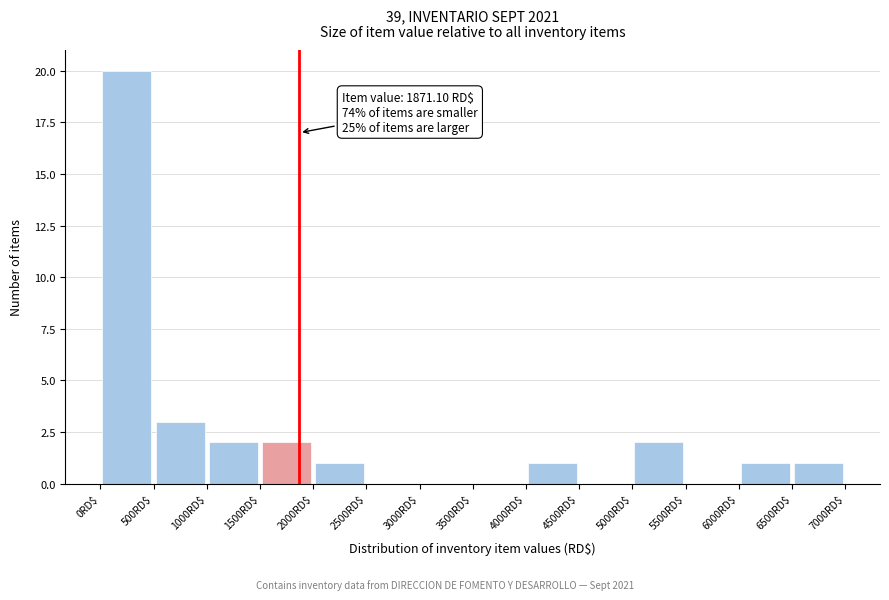

Which range on the x-axis has the tallest bar?

0 to 500